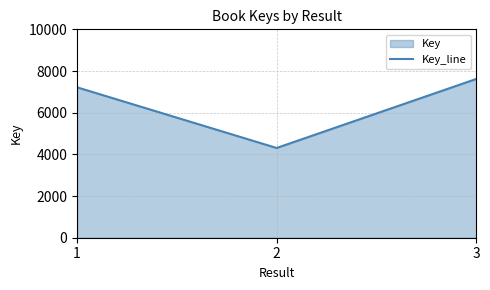

Between 3 and 1, which is larger?

3